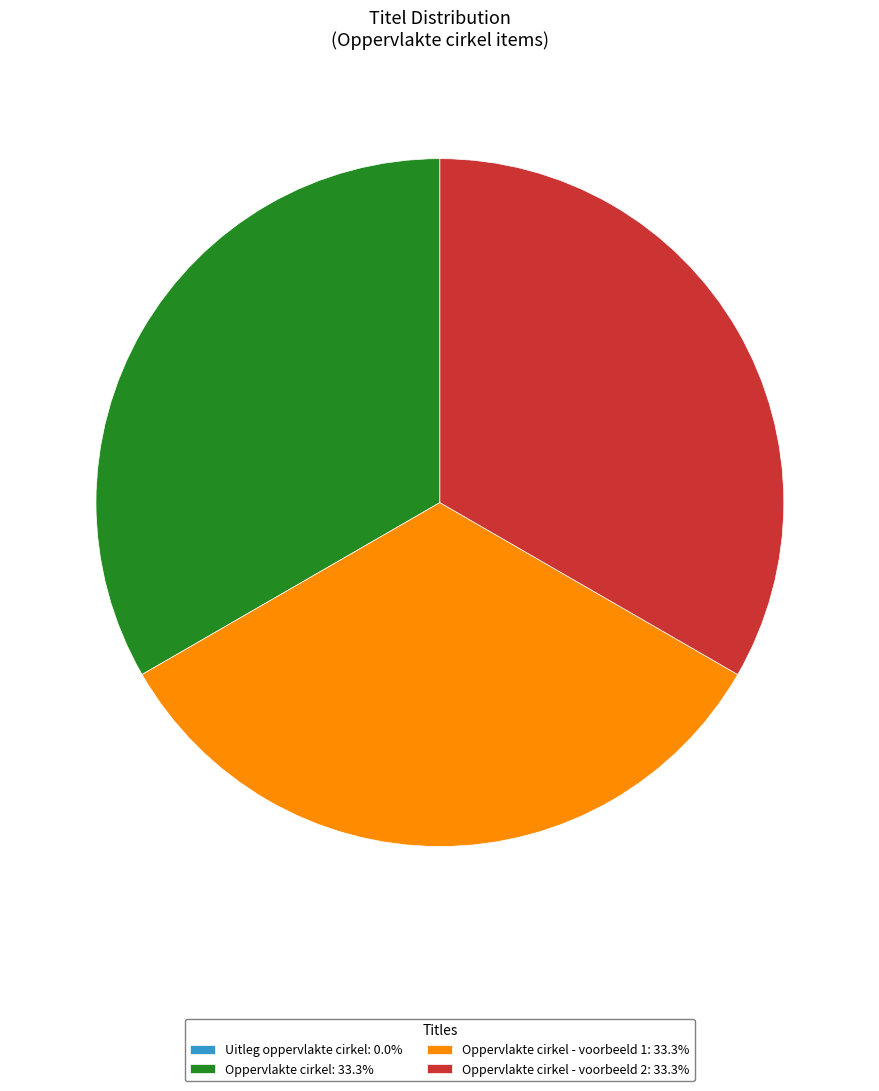

Is there a majority slice in this chart?

No